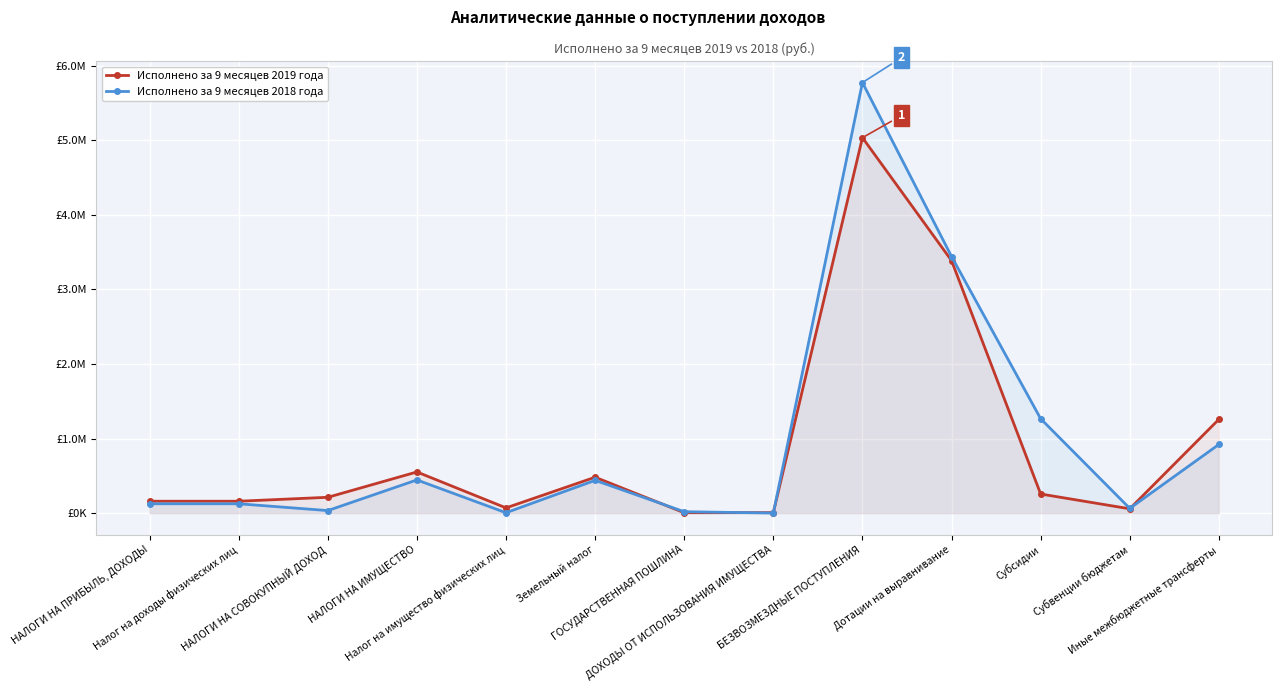

In Исполнено за 9 месяцев 2018 года, how many points are lower than both neighbors (excluding endpoints)?

4